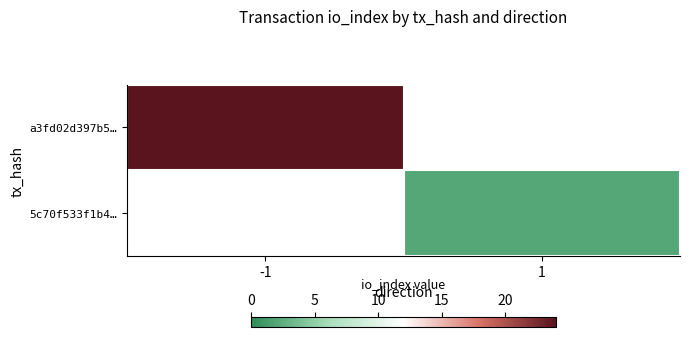

Which series has the largest range (max minus min)?

a3fd02d397b5…